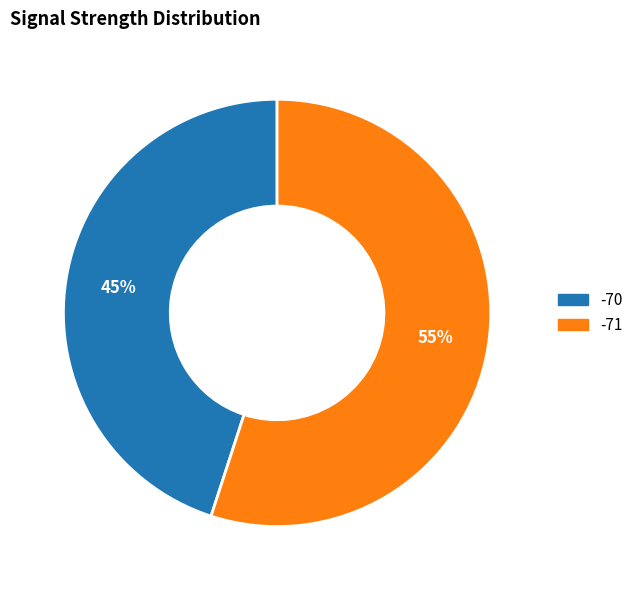

How many slices are in this pie chart?

2